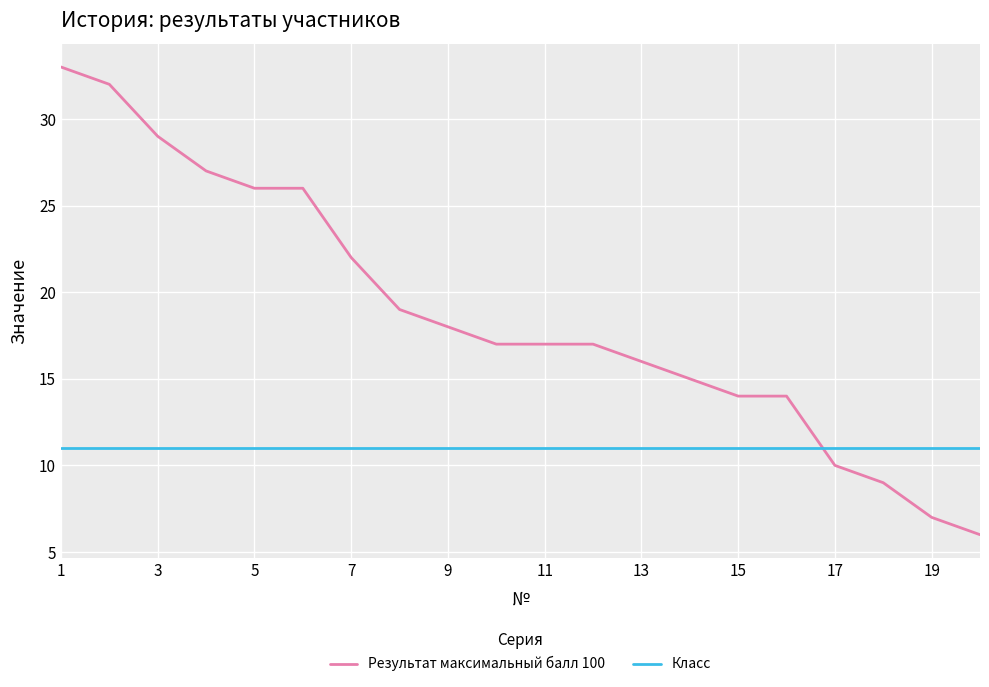

What is the difference between the maximum and minimum values in the Результат максимальный балл 100 series?

27